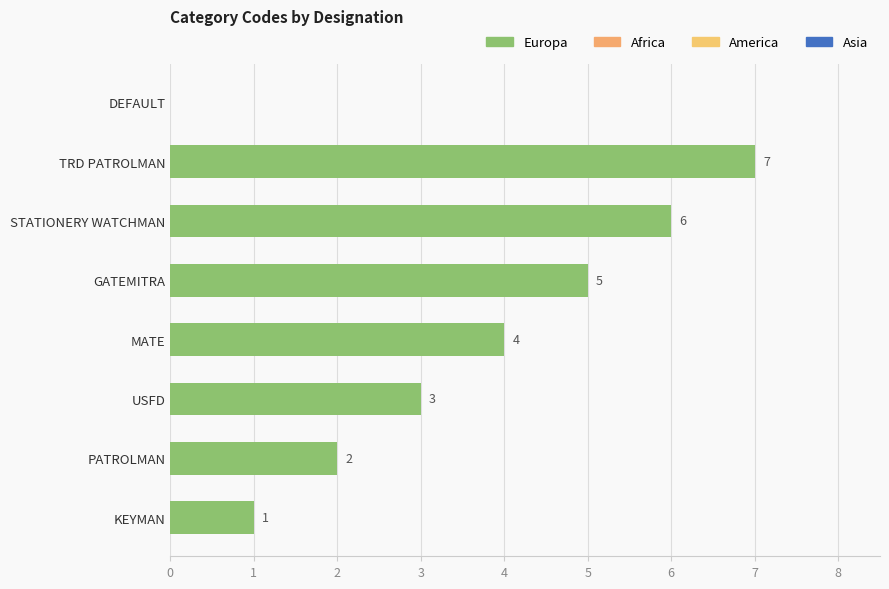

Count the number of categories in the chart.

8